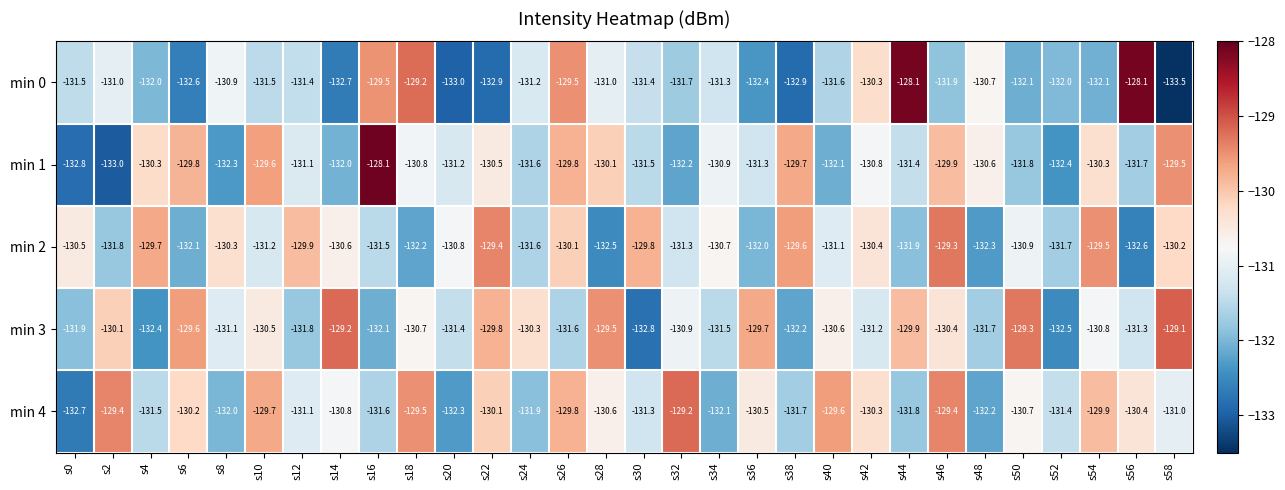

At s4, list the series in order from smallest to largest.

min 3, min 0, min 4, min 1, min 2